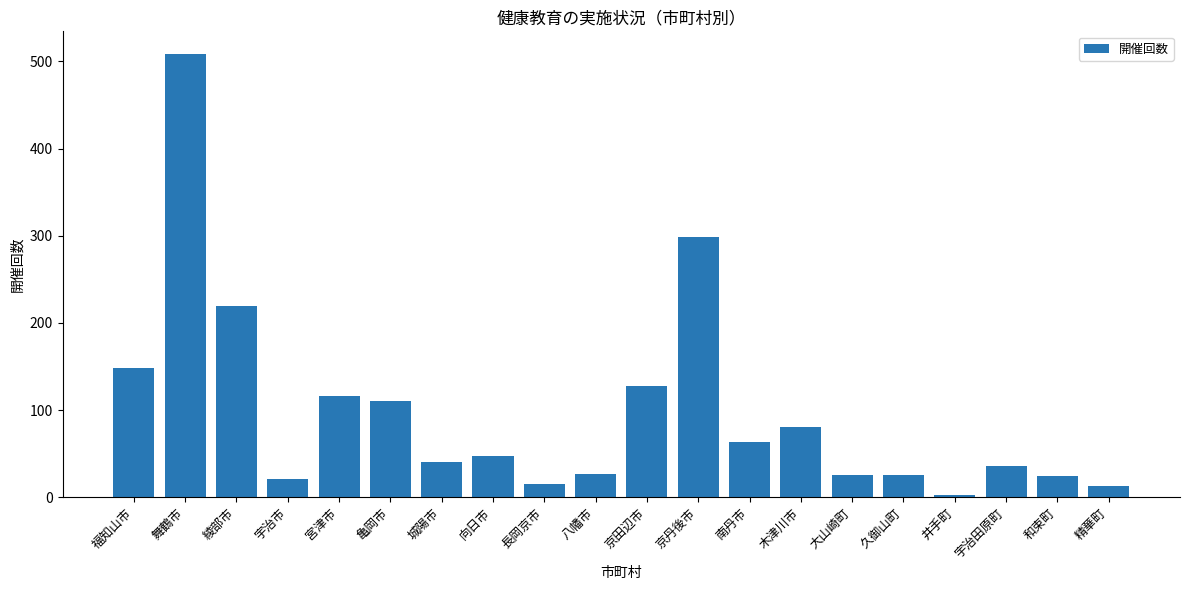

Which category has the highest value across all series?

舞鶴市